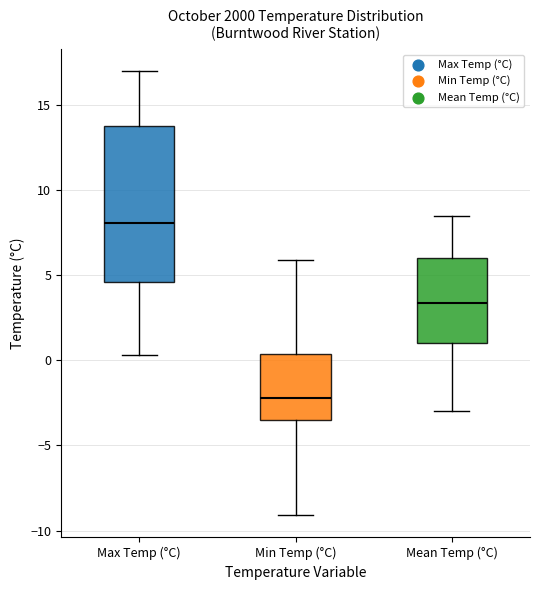

Reading left to right, read every box against the y-axis: the position of its median line, the range the box covers, and the ends of its whiskers. The values are not printed on the chart, so give them approximately, as read against the axis.

Max Temp (°C): median 8.0, box 4.5 to 14.0, whiskers 0.5 to 17.0
Min Temp (°C): median -2.0, box -3.5 to 0.5, whiskers -9.0 to 6.0
Mean Temp (°C): median 3.5, box 1.0 to 6.0, whiskers -3.0 to 8.5